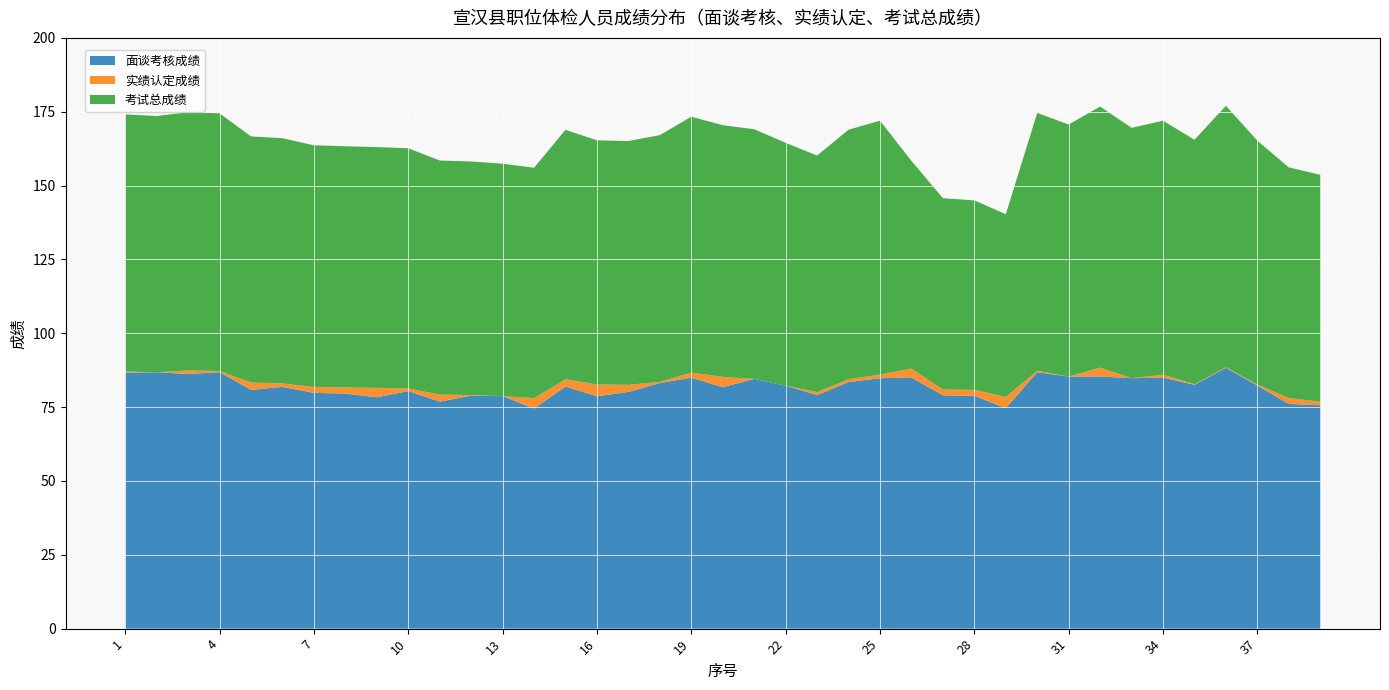

Reading right to left, transcribe all the data shown in this chart.

面谈考核成绩: 75.6	76.1	82.3	88.3	82.6	85.0	84.8	85.4	85.3	86.8	74.7	78.8	79.0	85.0	84.8	83.5	79.1	82.2	84.5	81.7	85.0	83.1	80.1	78.7	81.9	74.5	78.7	78.9	76.8	80.4	78.3	79.6	79.8	81.8	80.8	86.8	86.2	86.8	86.6
实绩认定成绩: 1.2	2.0	0.3	0.2	0.2	1.0	0.0	3.0	0.0	0.5	3.8	2.0	2.0	3.0	1.2	1.0	1.0	0.0	0.0	3.5	1.7	0.4	2.4	4.0	2.5	3.5	0.0	0.2	2.4	0.9	3.2	2.1	2.0	1.2	2.5	0.4	1.2	0.0	0.4
考试总成绩: 76.8	78.1	82.6	88.5	82.8	86.0	84.8	88.4	85.3	87.3	61.9	64.1	64.8	70.3	86.0	84.5	80.1	82.2	84.5	85.2	86.7	83.5	82.5	82.7	84.4	78.0	78.7	79.1	79.2	81.3	81.5	81.7	81.8	83.0	83.3	87.2	87.4	86.8	87.0